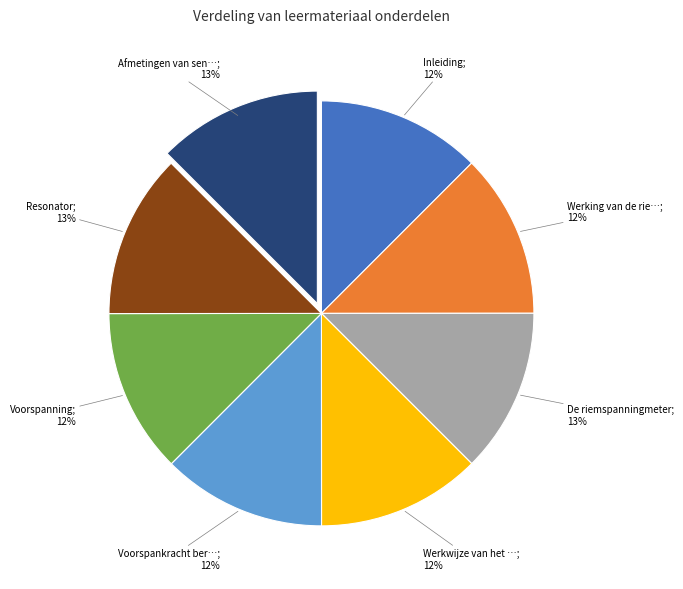

To the nearest percent, what is the average slice percentage?

12%